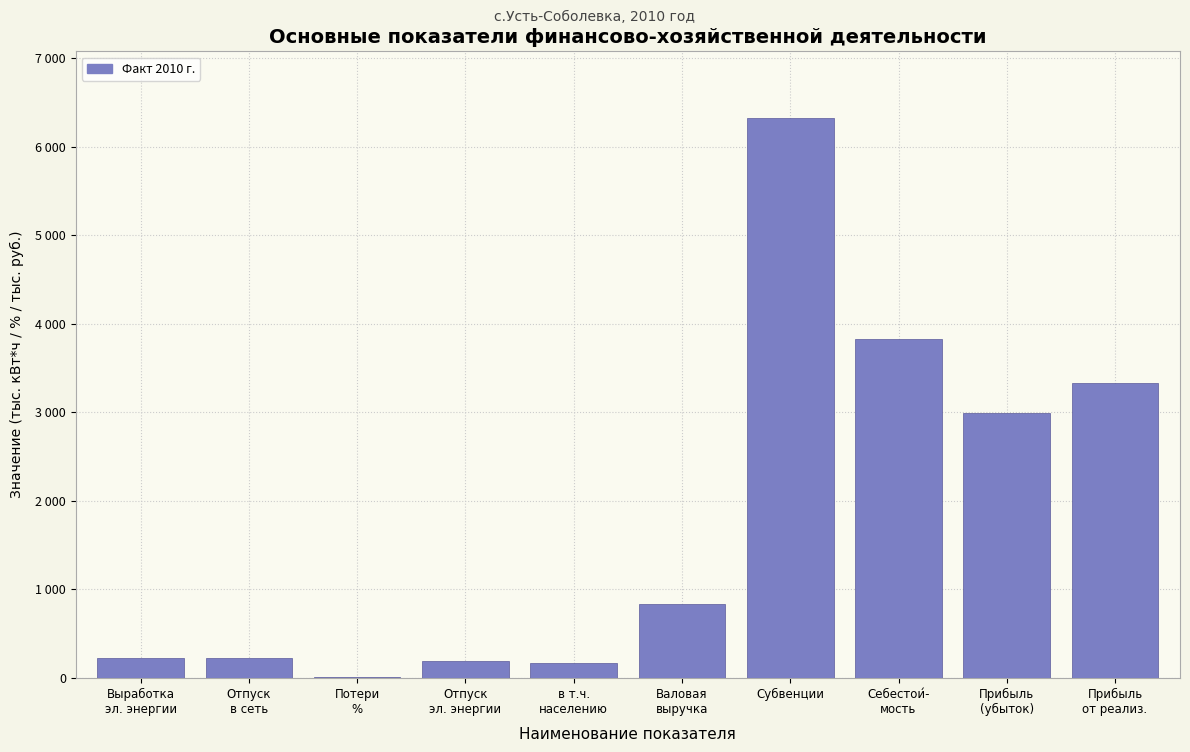

Are the bars horizontal?

No